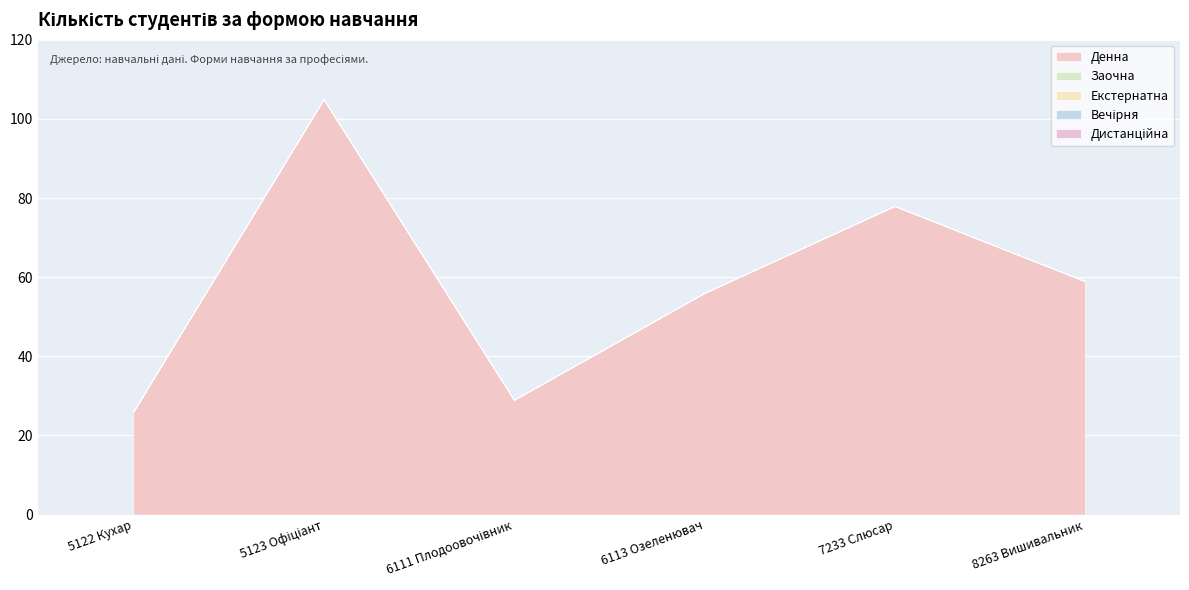

The value of Вечірня at 5122 Кухар is 0. True or false?

True